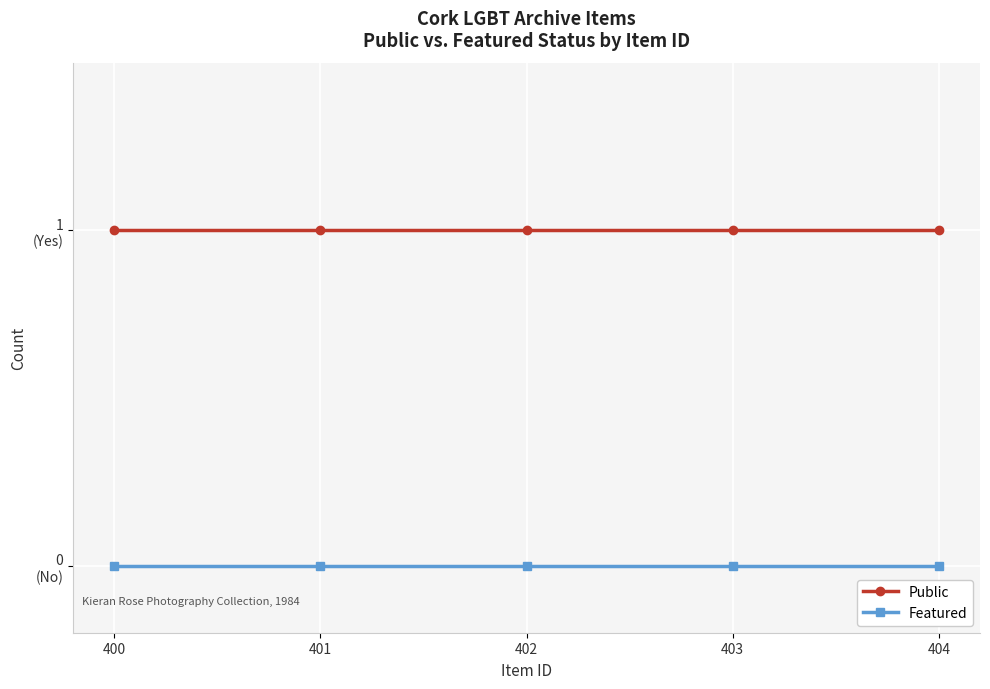

Which series has the largest total across all categories?

Public